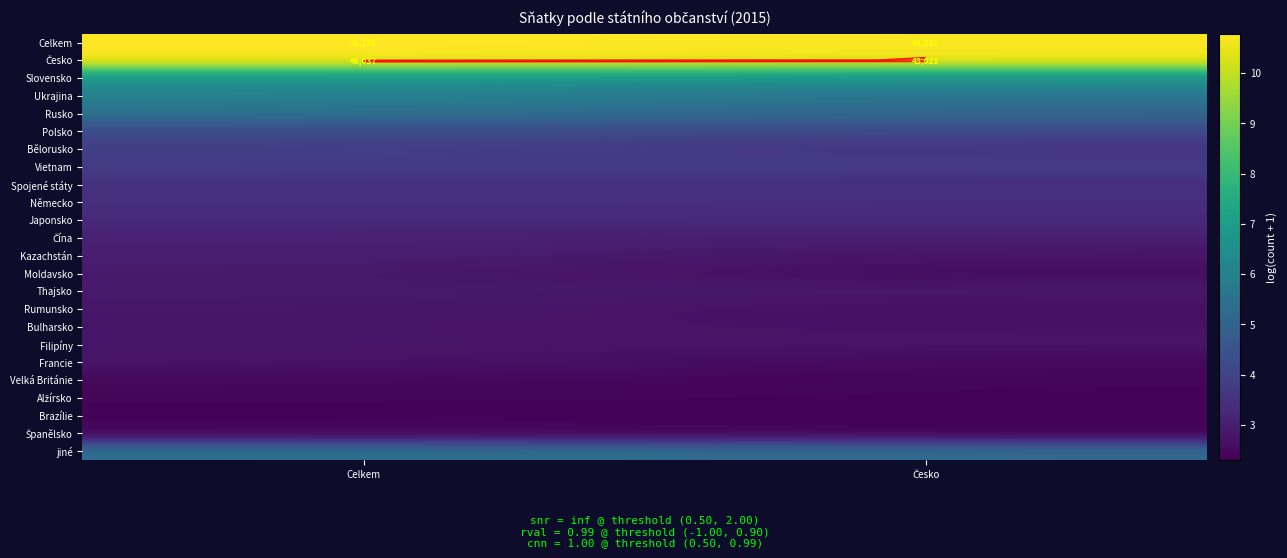

What is the spread (max minus min) of values at Celkem?

8.4